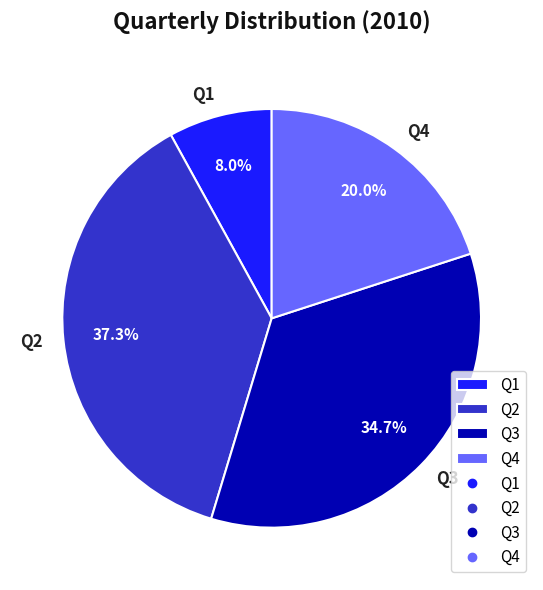

Does Q4 account for over 50% of the chart?

No